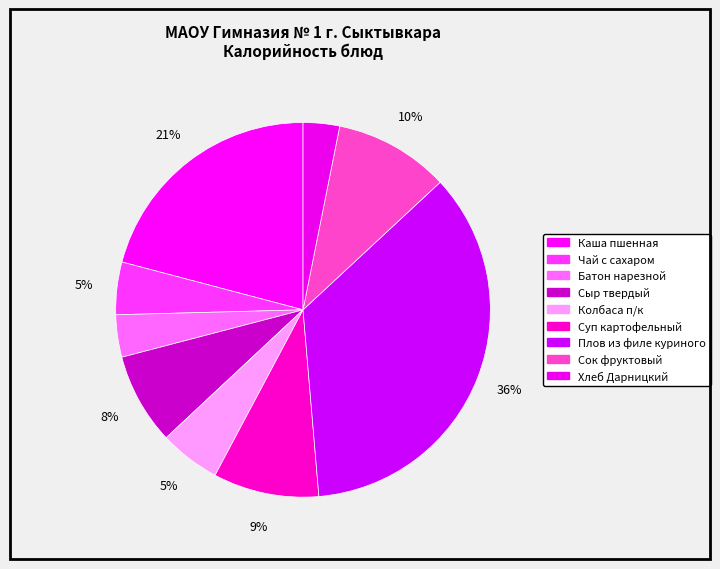

Count the number of slices in the pie.

9